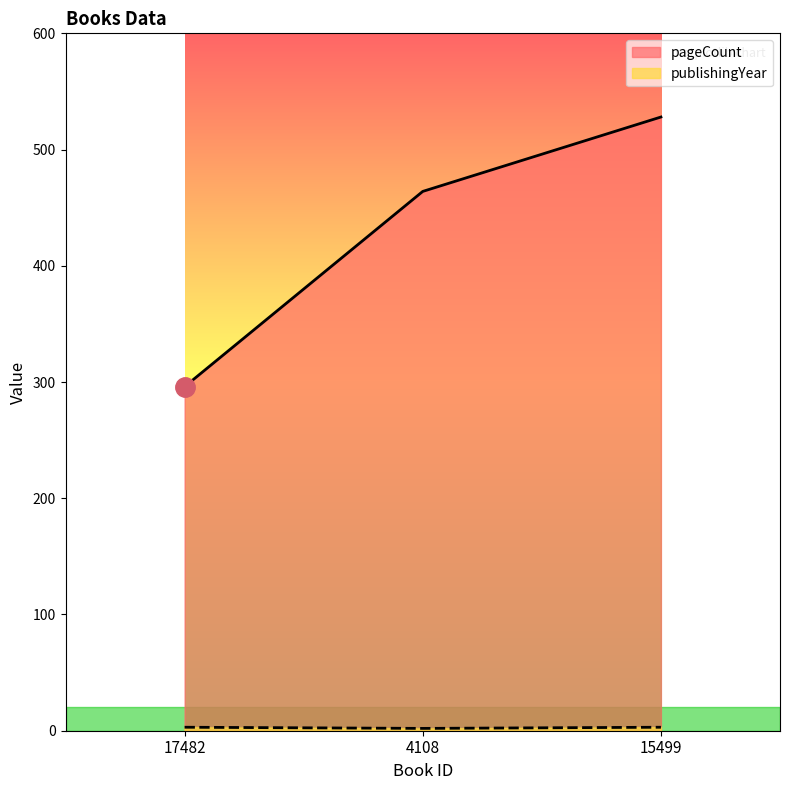

At which label does publishingYear reach its minimum?

4108